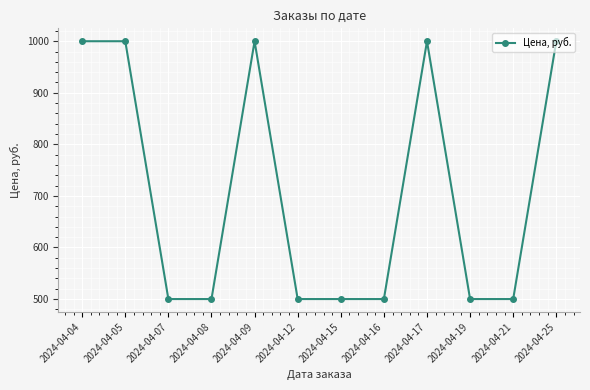

What is the smallest value displayed?

500